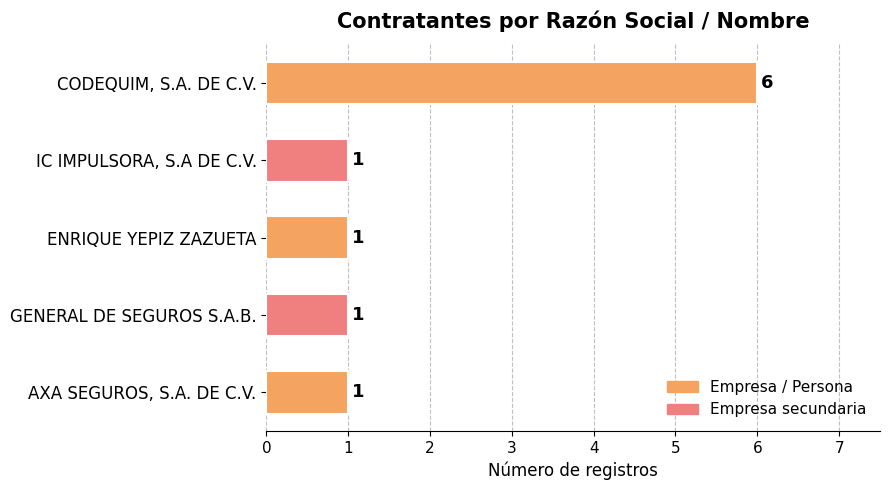

What is the minimum value shown in the chart?

1